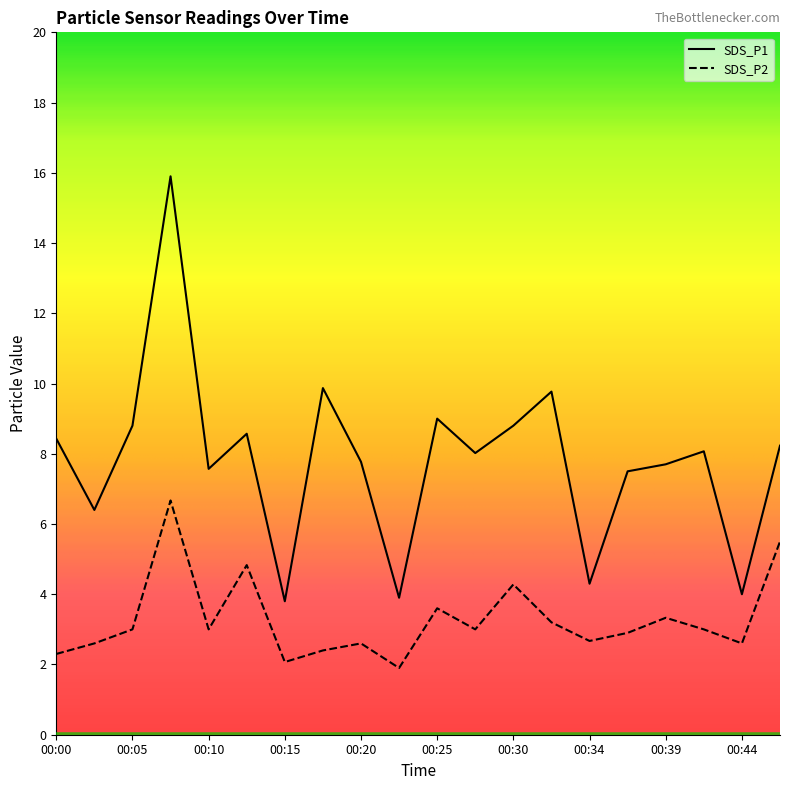

What is the sum of the SDS_P2 values at 00:30 and 00:39?

7.6